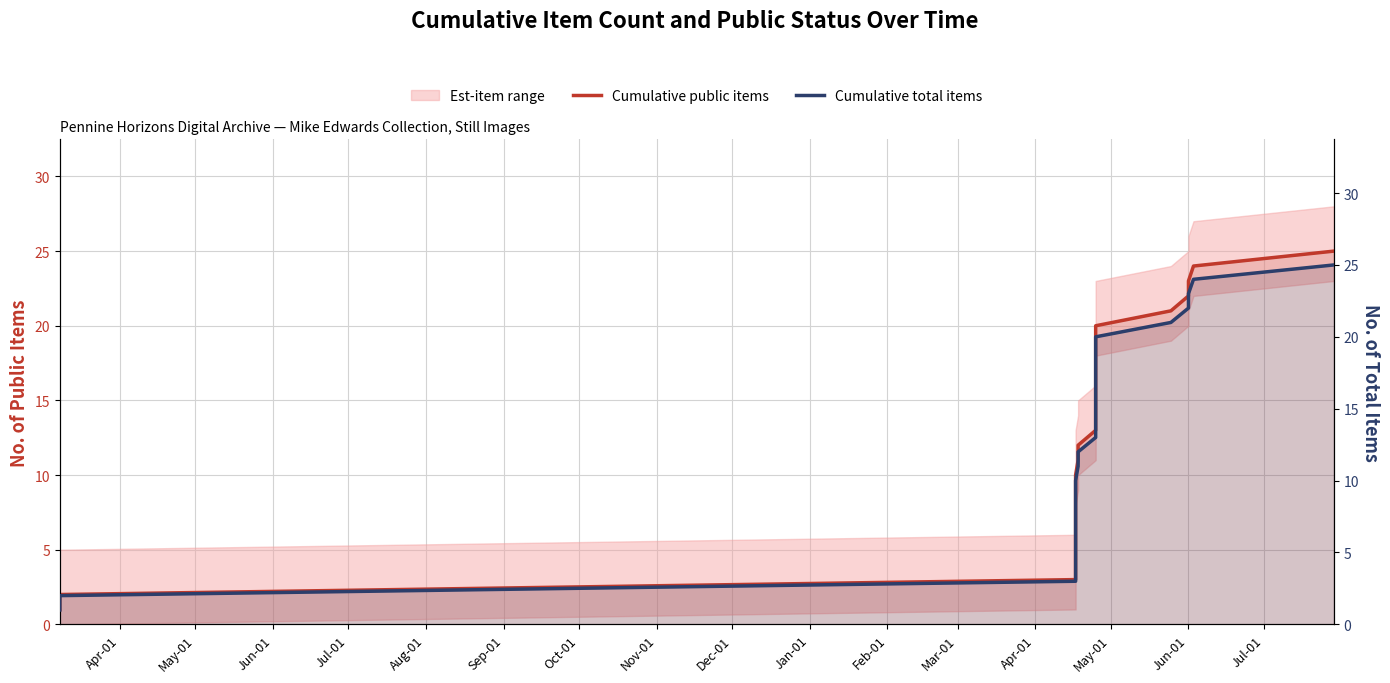

How many lines are shown in the chart?

2